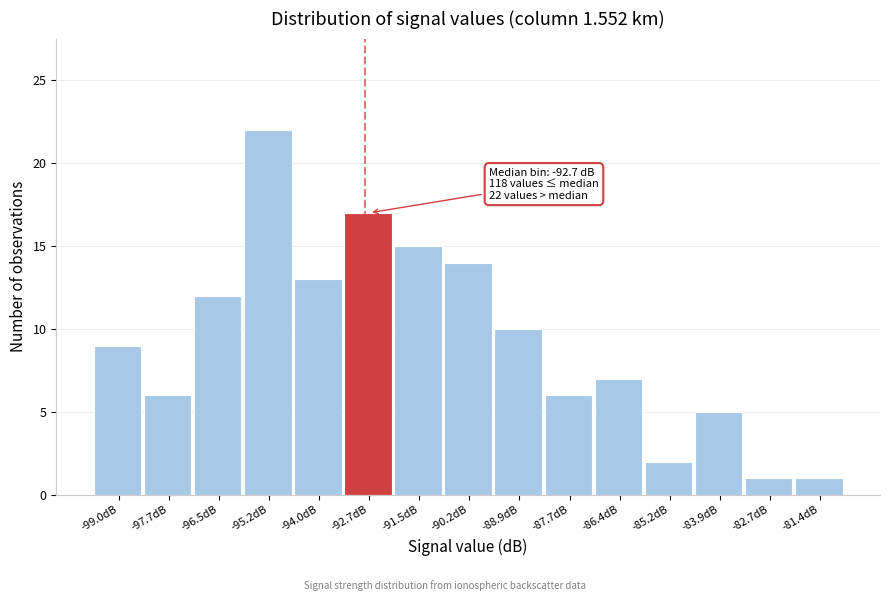

Over which range of the x-axis is the bar tallest?

-95.8 to -94.6